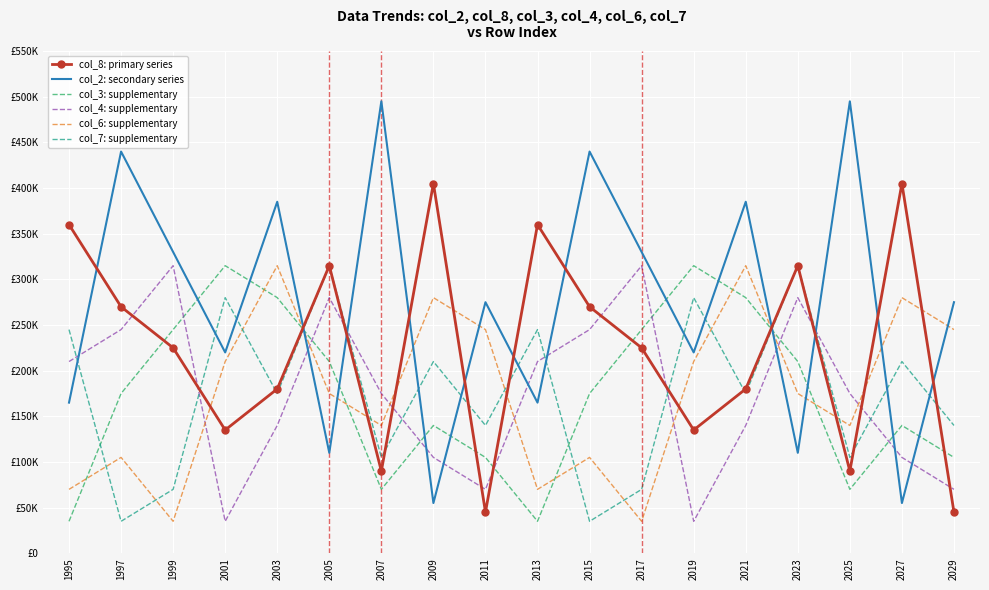

What is the sum of the col_2: secondary series values at 2005 and 2015?

550000.0